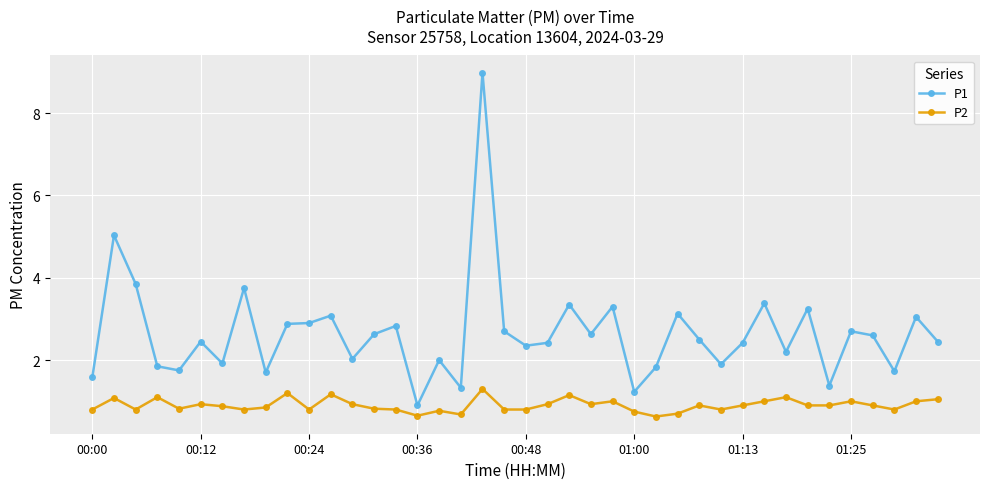

What is the value of the P2 point at the 12th from the left?

1.2